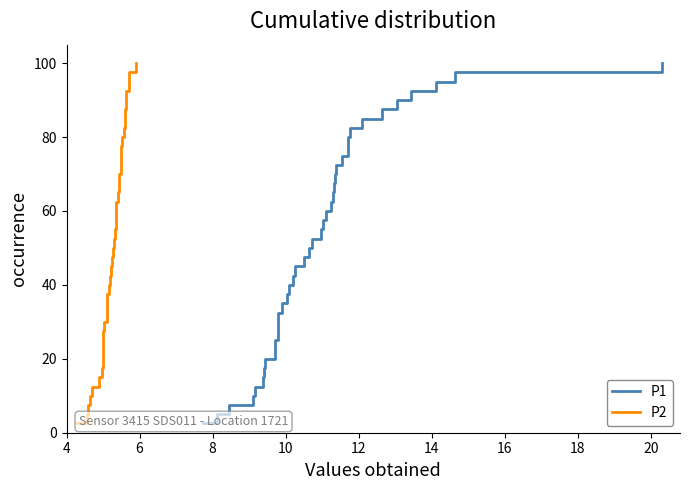

How many lines are shown in the chart?

2